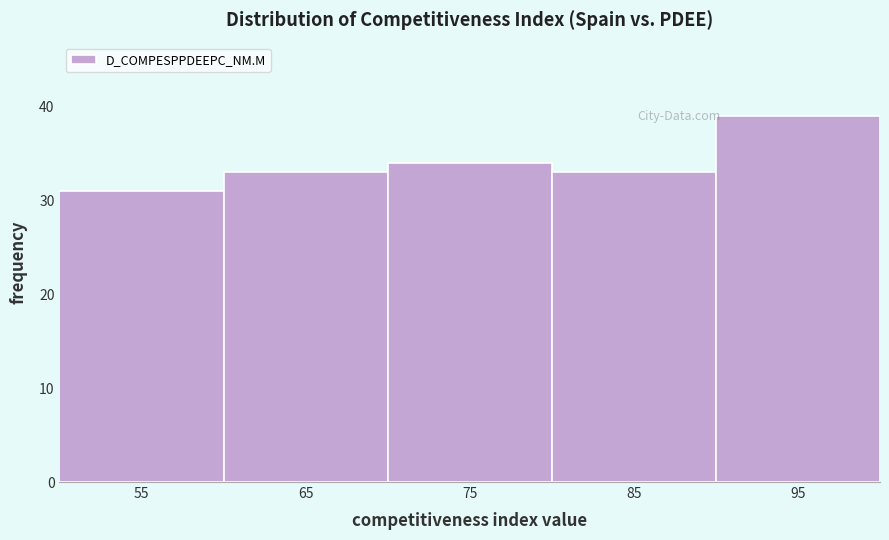

Reading left to right, what are all the values shown in this chart?

55=31	65=33	75=34	85=33	95=39